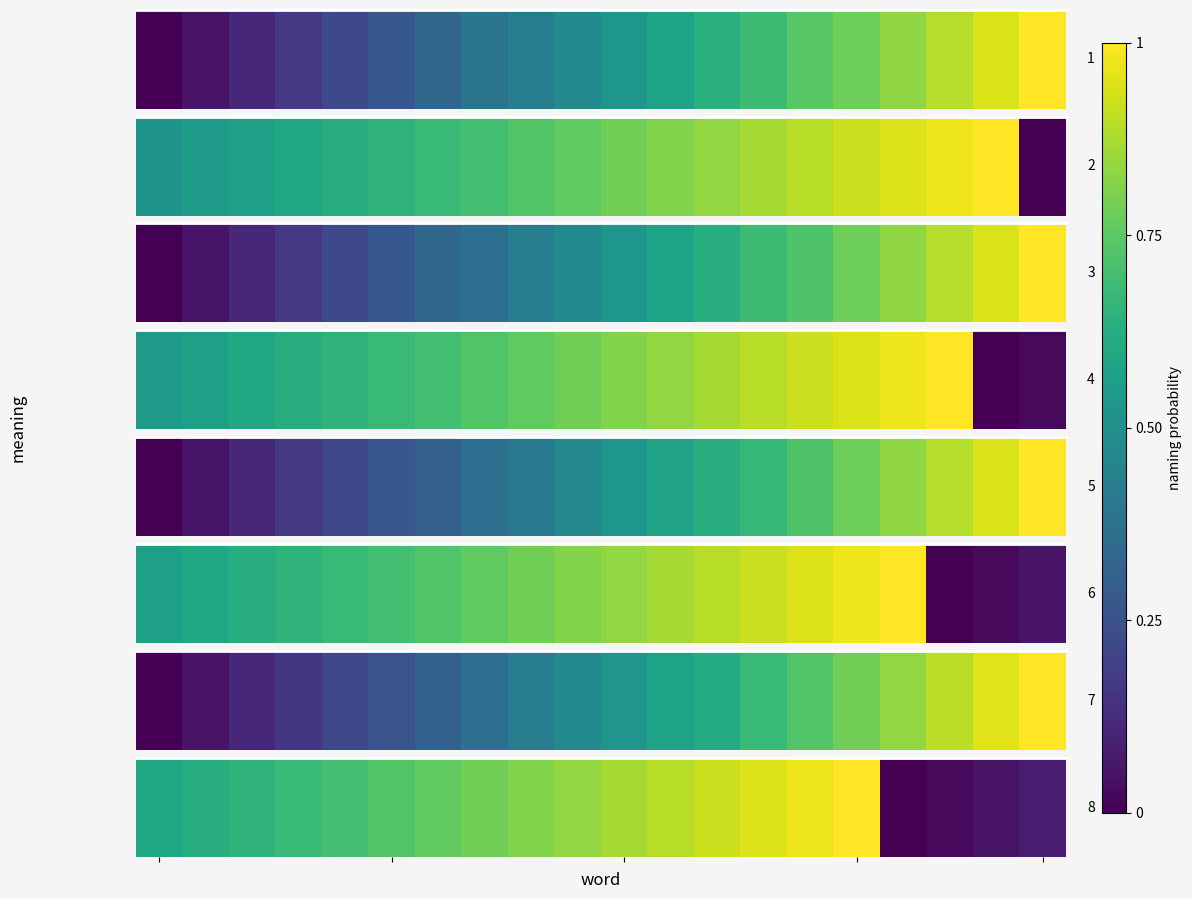

What is the difference between the maximum and minimum values?

1.0